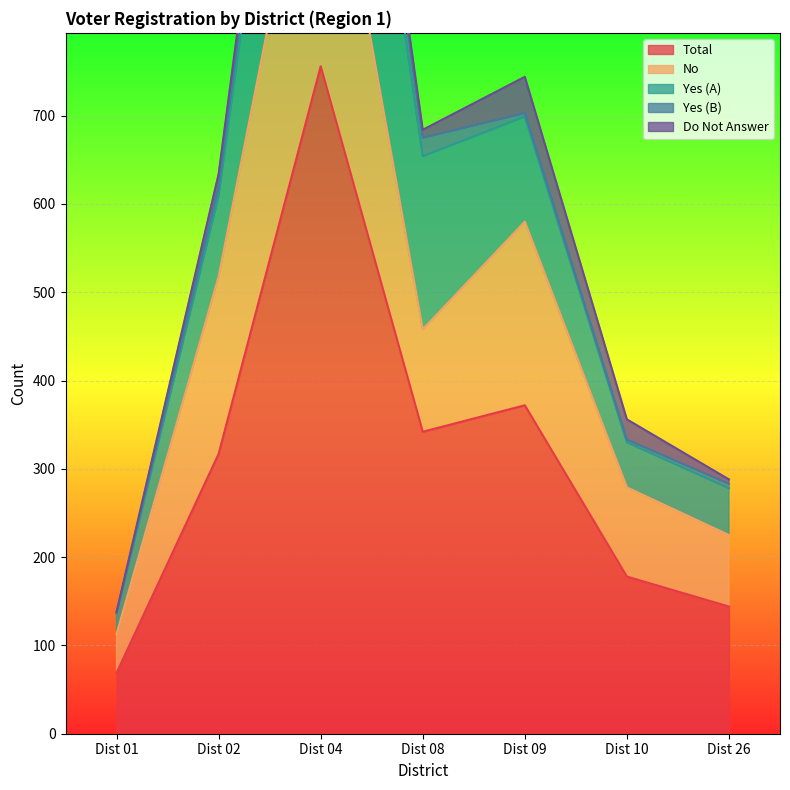

What is the sum of the Yes (A) values at Dist 10 and Dist 01?

74